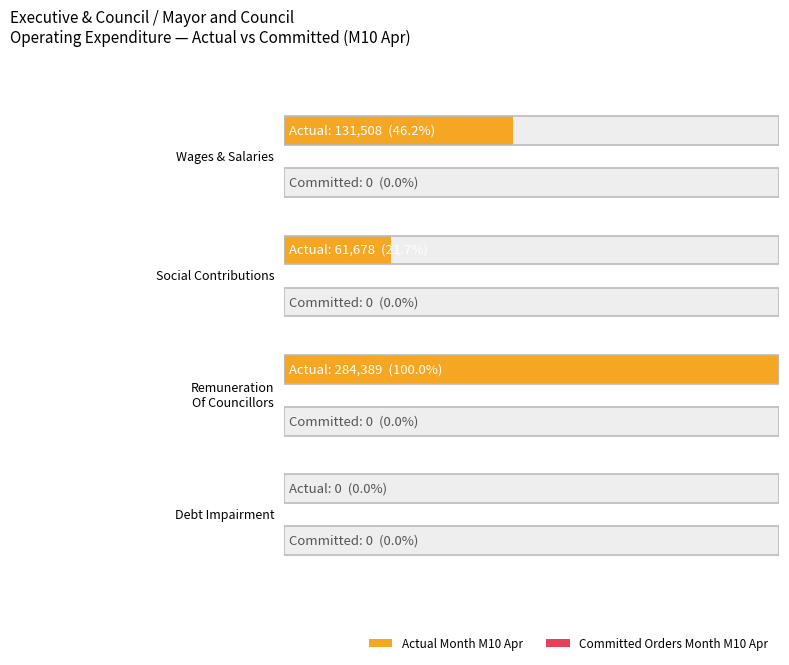

At which category does the chart reach its peak across all series?

Remuneration Of Councillors